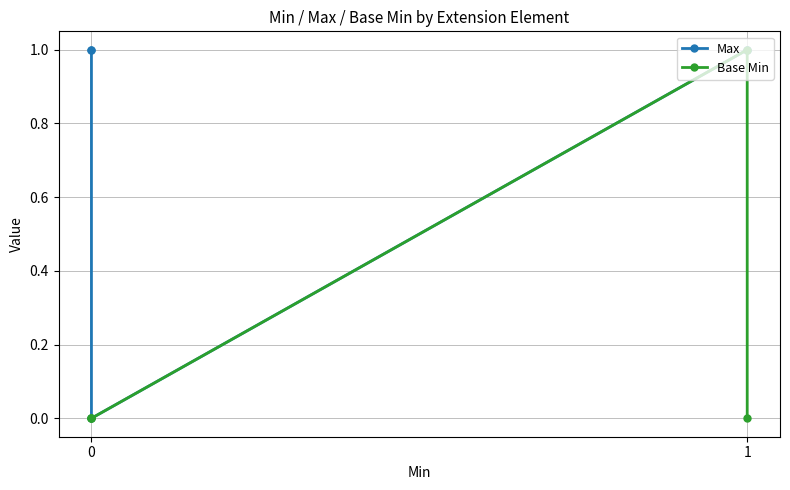

Rank the series by their average value, from lowest to highest.

Base Min, Max